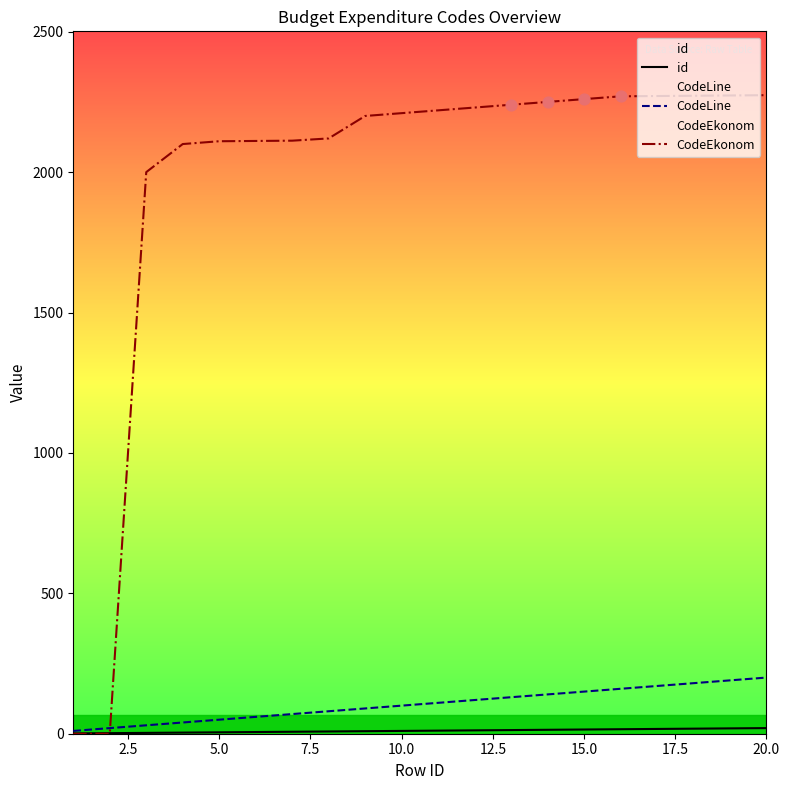

Which series reaches the maximum Y coordinate?

CodeEkonom